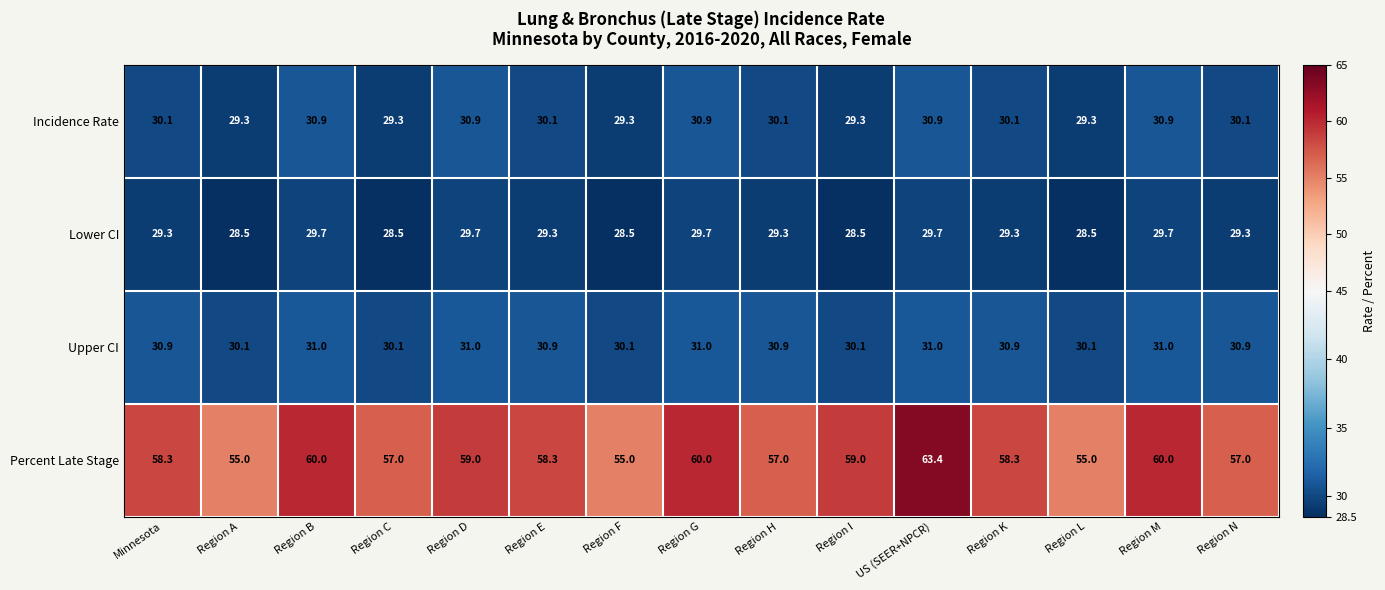

What is the difference between the second highest and minimum values in the Upper CI series?

0.9